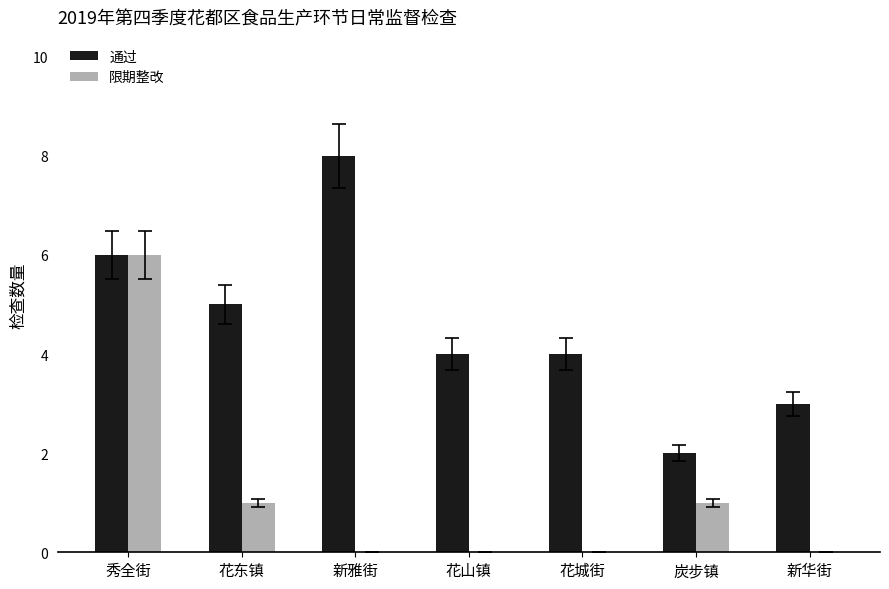

Reading right to left, what are all the values shown in this chart?

通过: 新华街=3	炭步镇=2	花城街=4	花山镇=4	新雅街=8	花东镇=5	秀全街=6
限期整改: 新华街=0	炭步镇=1	花城街=0	花山镇=0	新雅街=0	花东镇=1	秀全街=6